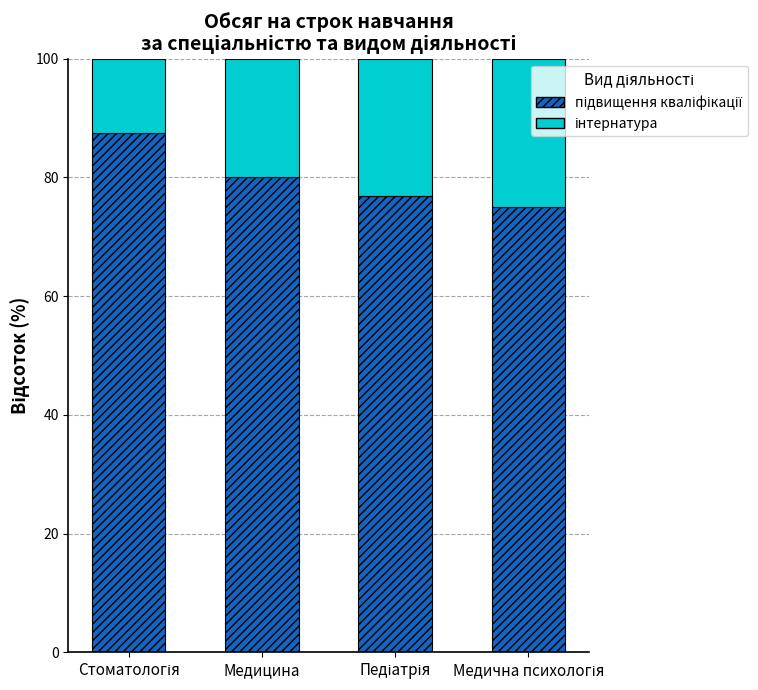

What is the total value across all series at Медицина?

100.0